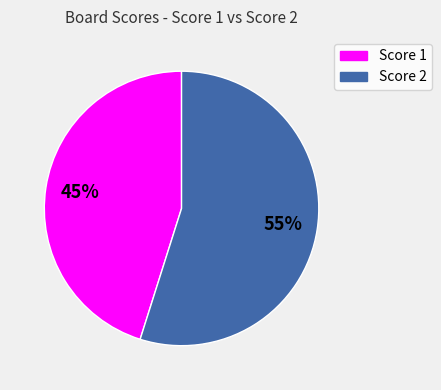

To the nearest percent, what is the average slice percentage?

50%